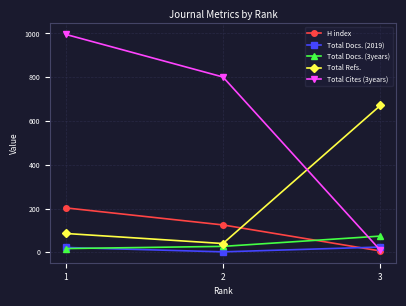

List the labels in order of H index value, smallest first.

3, 2, 1